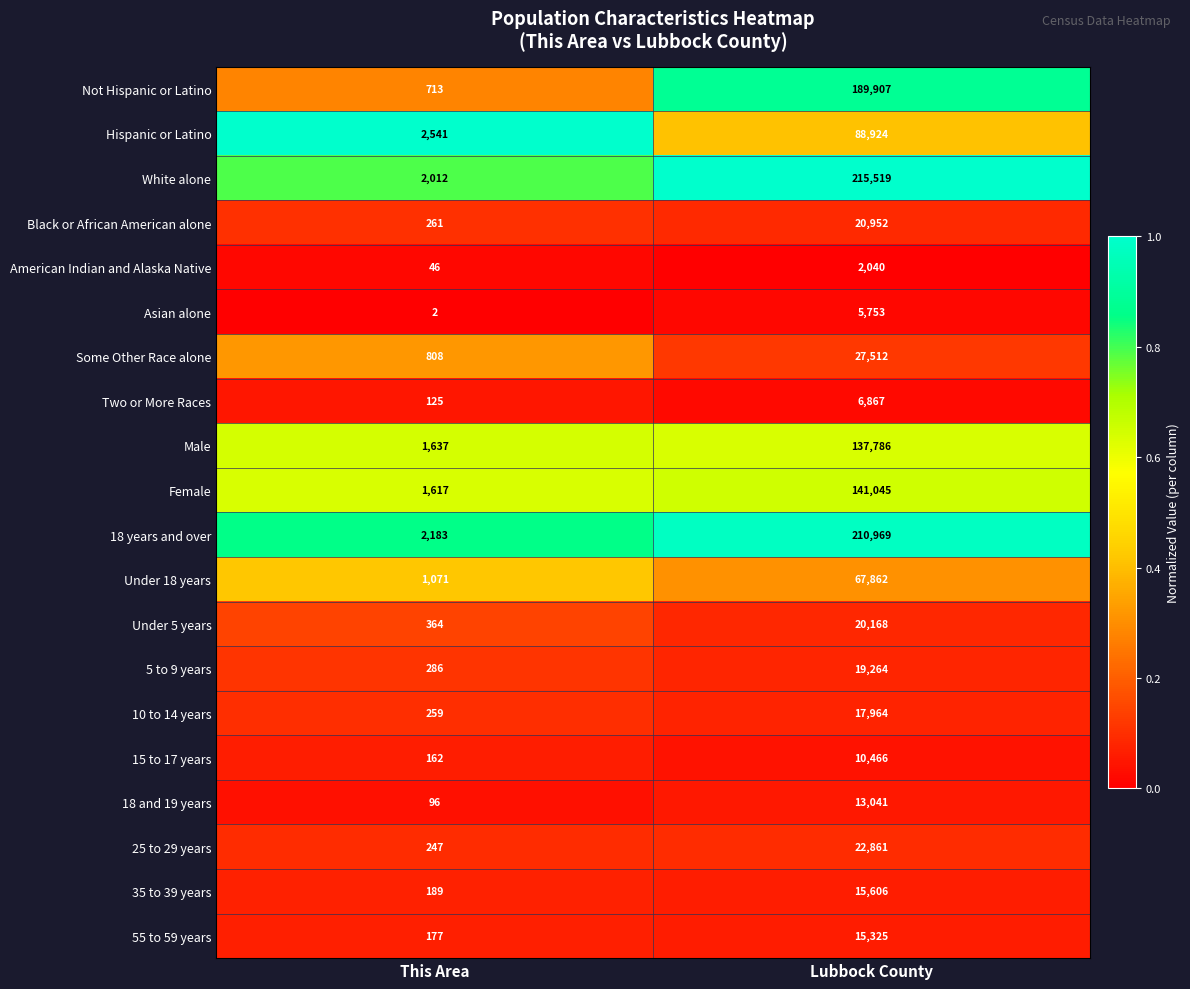

What is the sum of all 18 years and over values?

213152